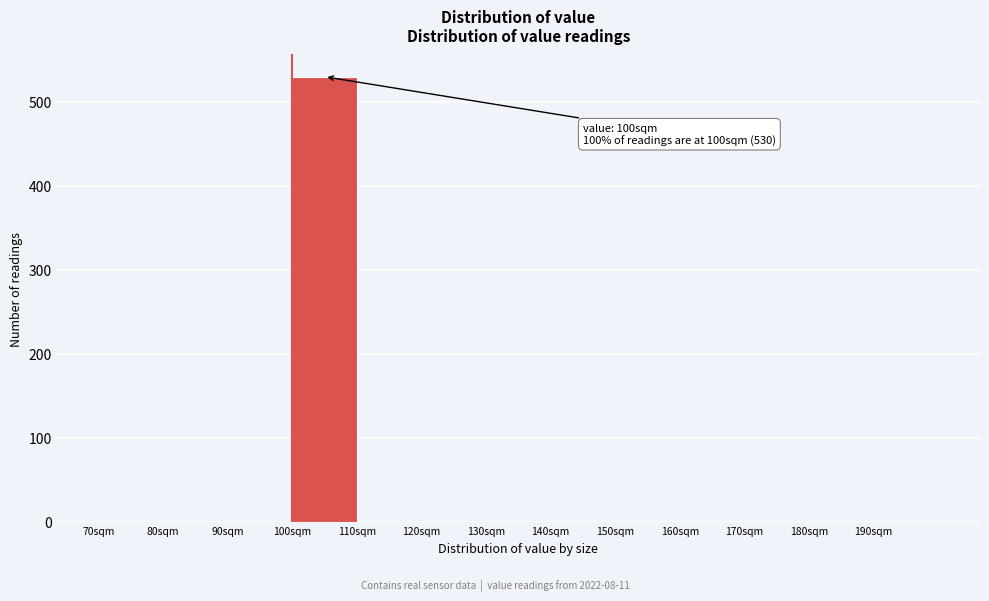

Over which range of the x-axis is the bar tallest?

100 to 110